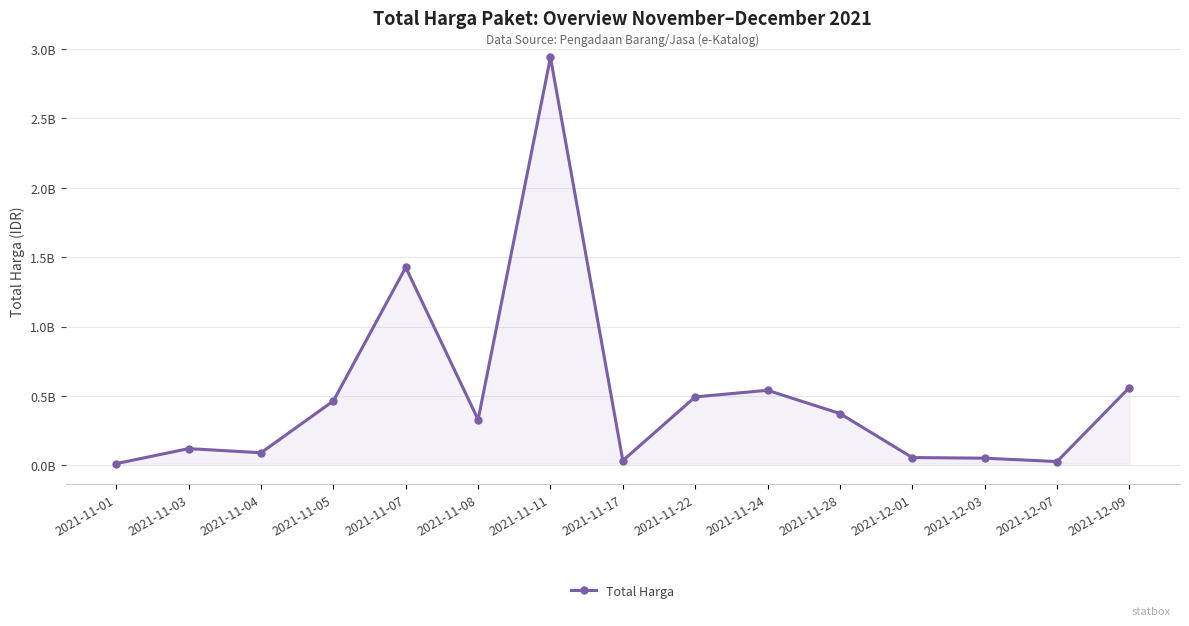

The chart shows a value of 14342232 at 2021-12-07. True or false?

False